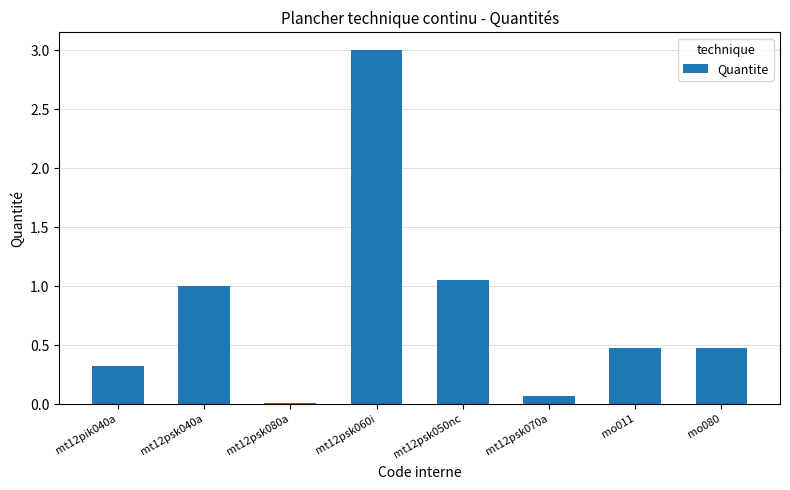

How many bars are there in total?

8